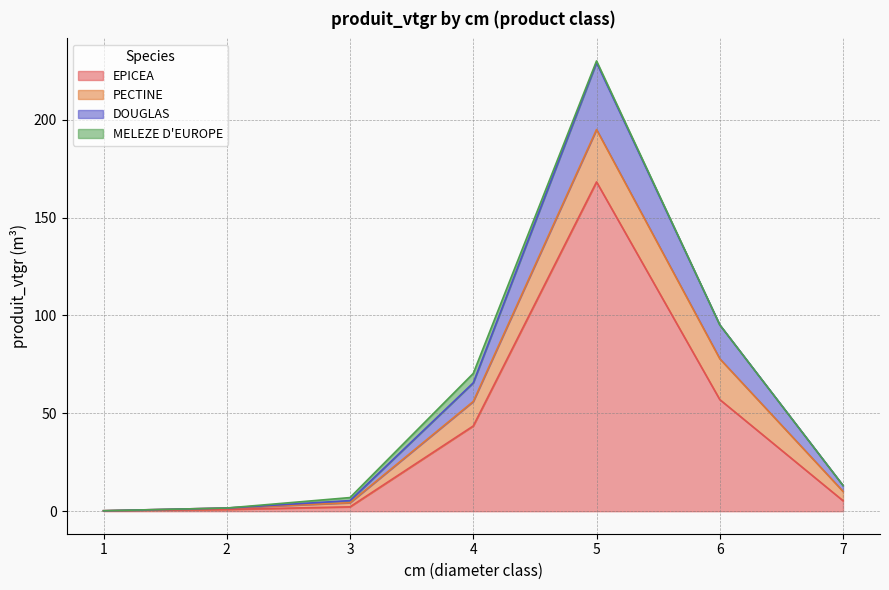

At how many categories does at least one series exceed 55?

3